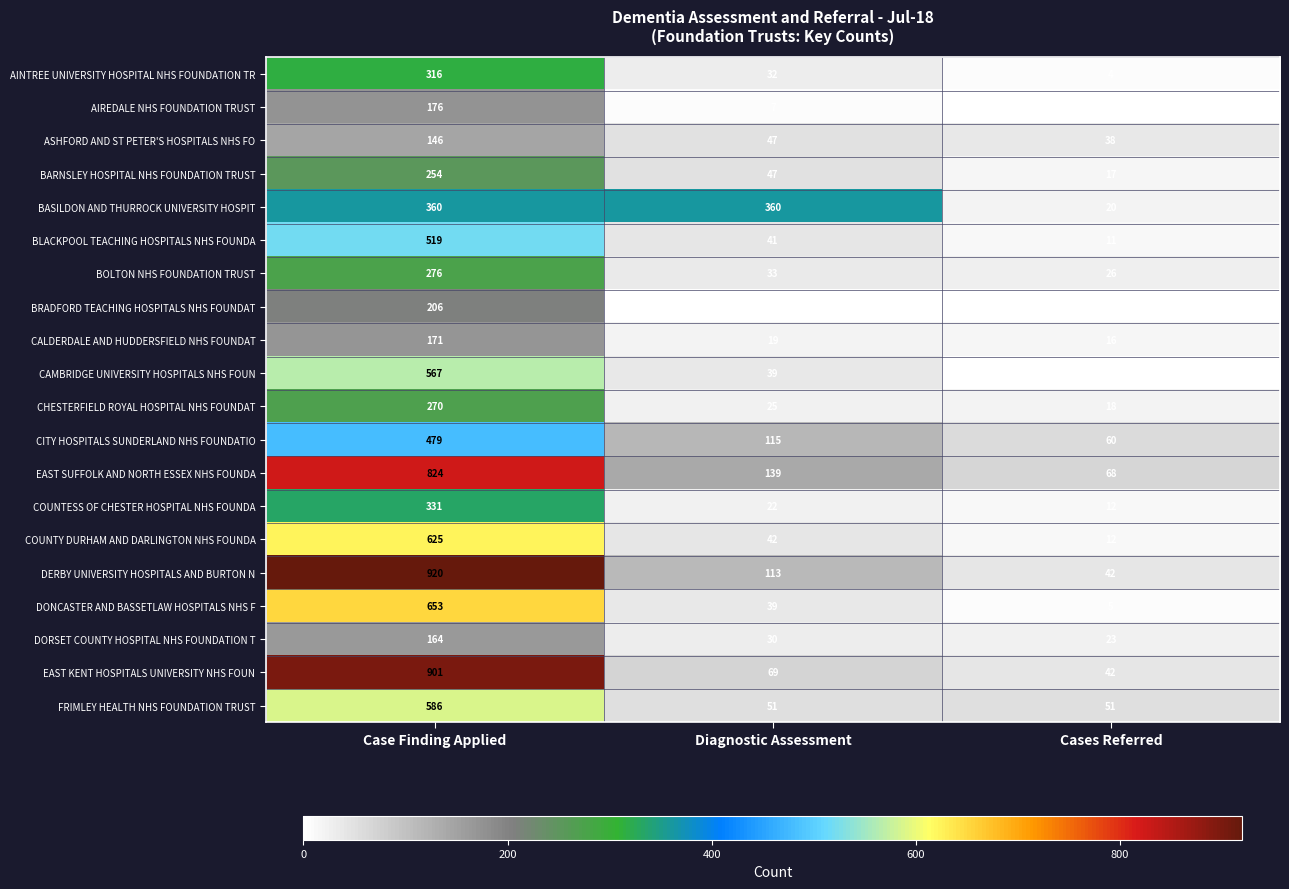

At which label is BARNSLEY HOSPITAL NHS FOUNDATION TRUST closest to 135?

Diagnostic Assessment